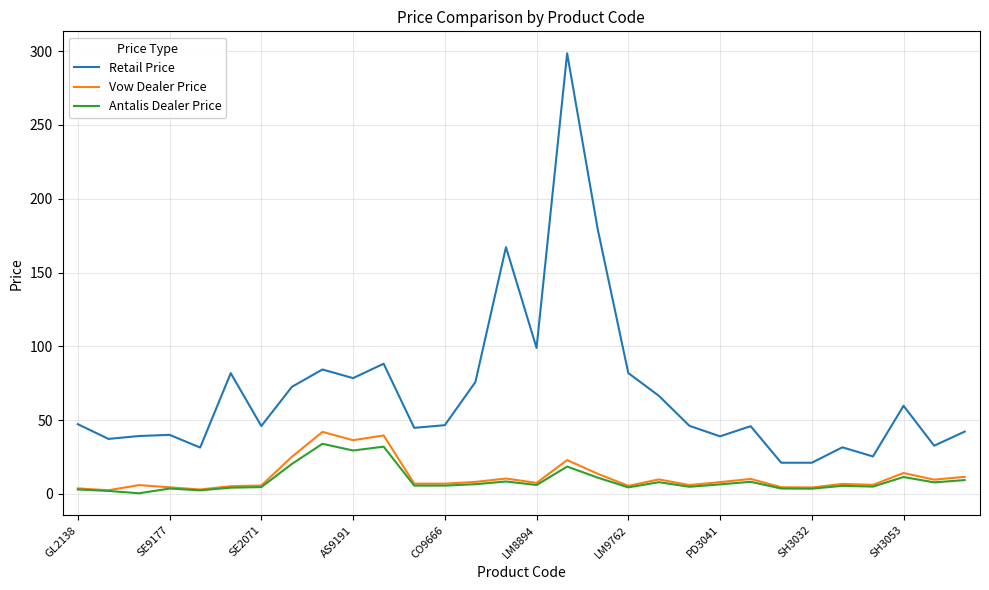

True or false: Retail Price and Antalis Dealer Price cross at least once.

False